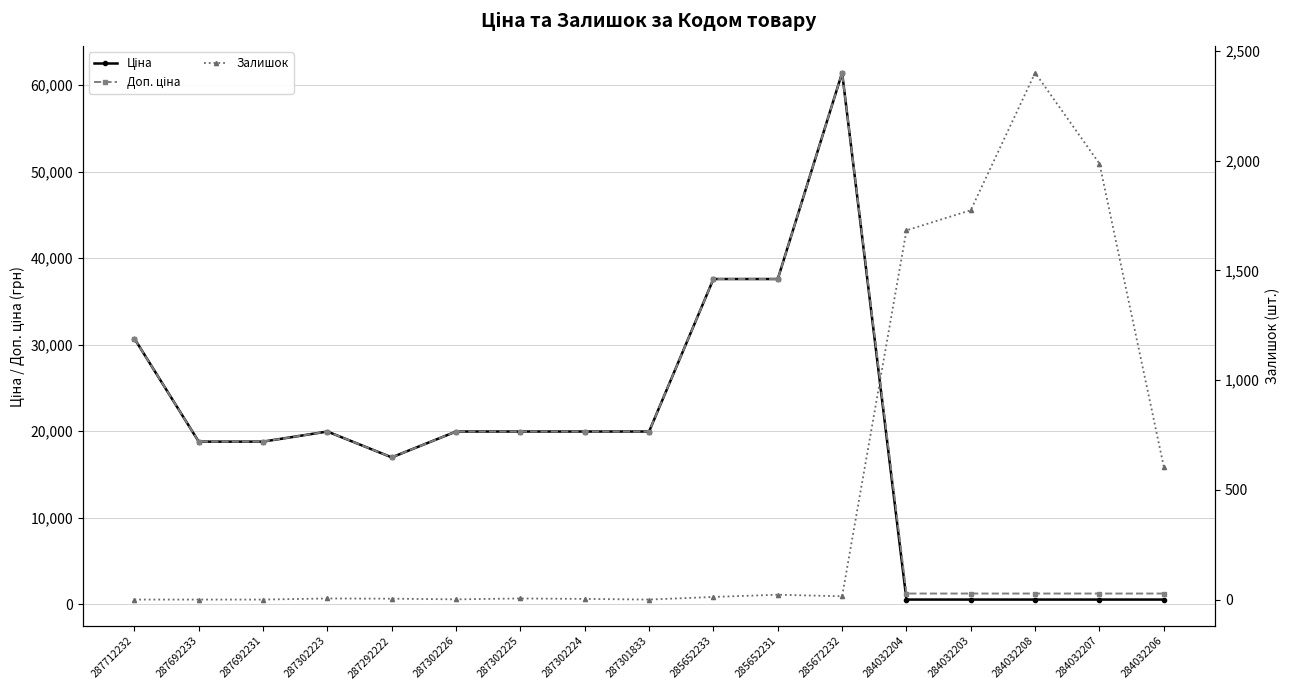

How many series are shown in this chart?

3